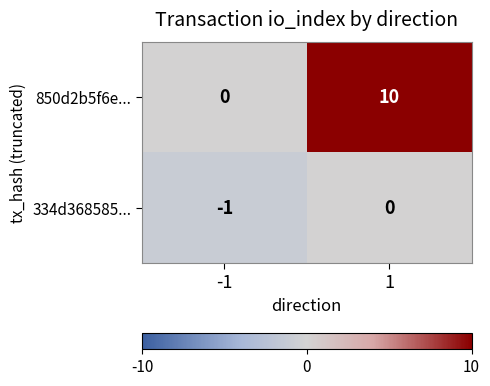

Read the 850d2b5f6e... value at 1, to the nearest 5.

10